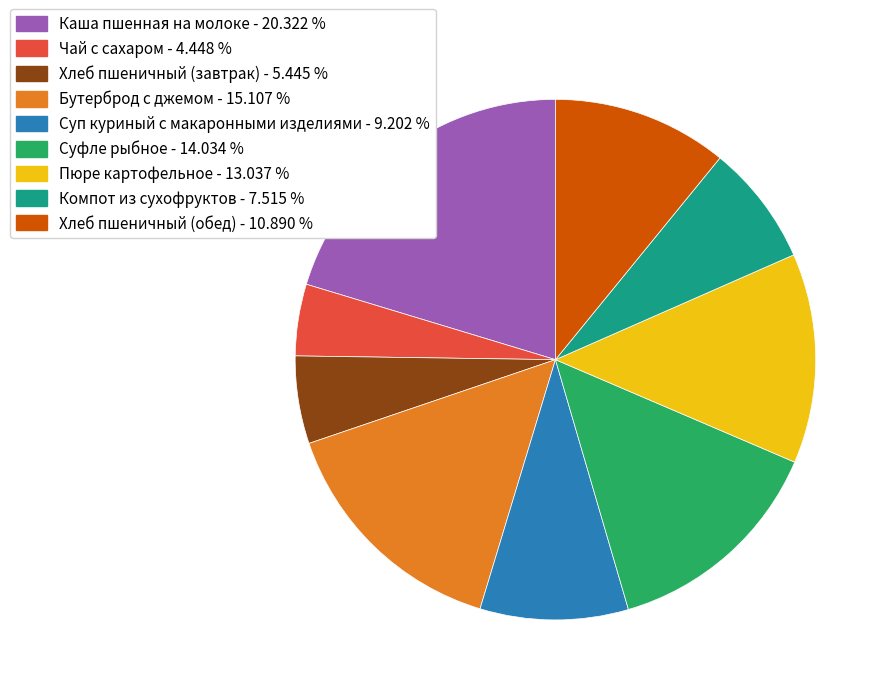

Is there any slice that represents more than half of the pie?

No